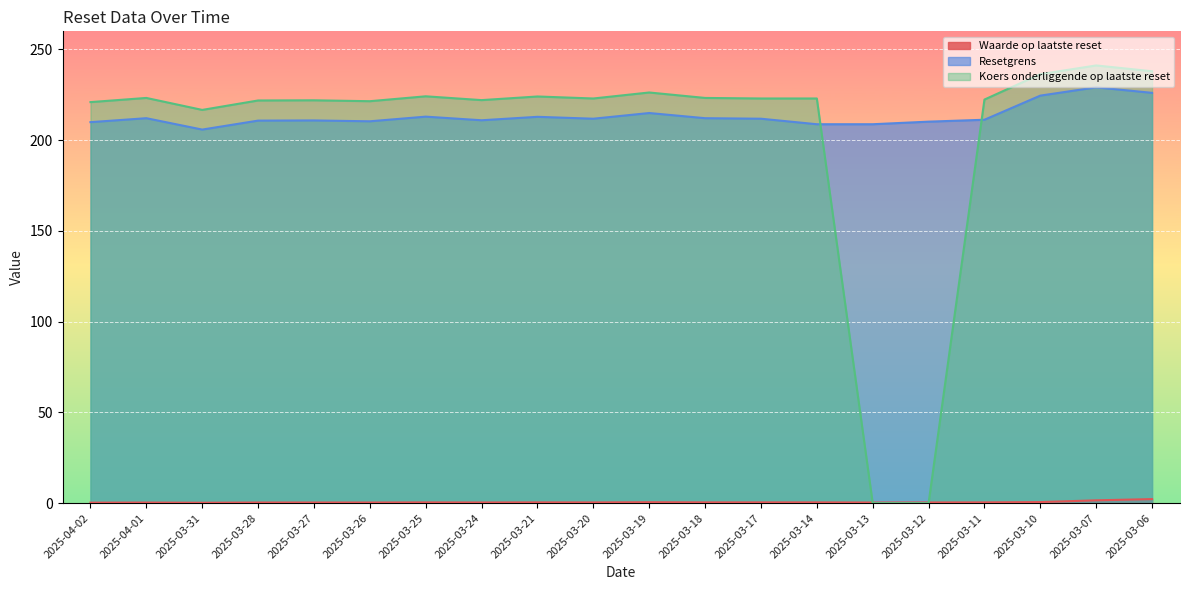

At which label does Resetgrens first exceed 211?

2025-04-01